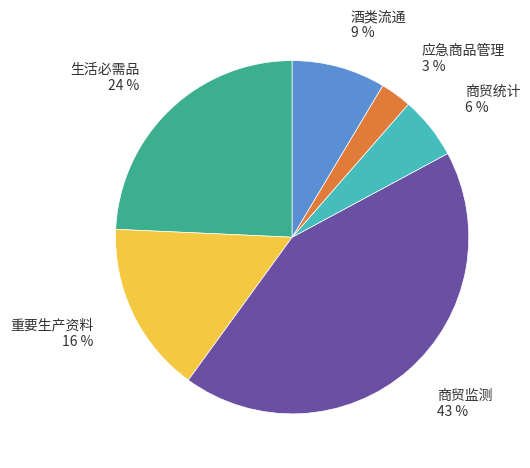

Approximately how many times larger is the value at 应急商品管理 compared to 商贸统计?

0.5